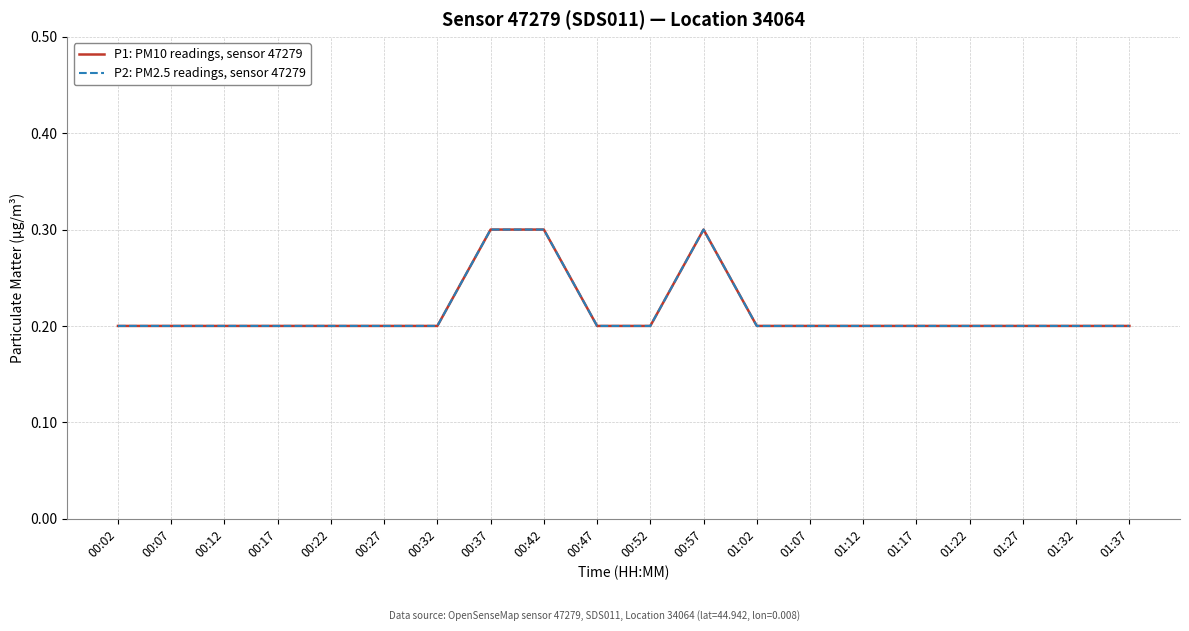

The P1: PM10 readings, sensor 47279 series shows 0.2 at 01:07. True or false?

True